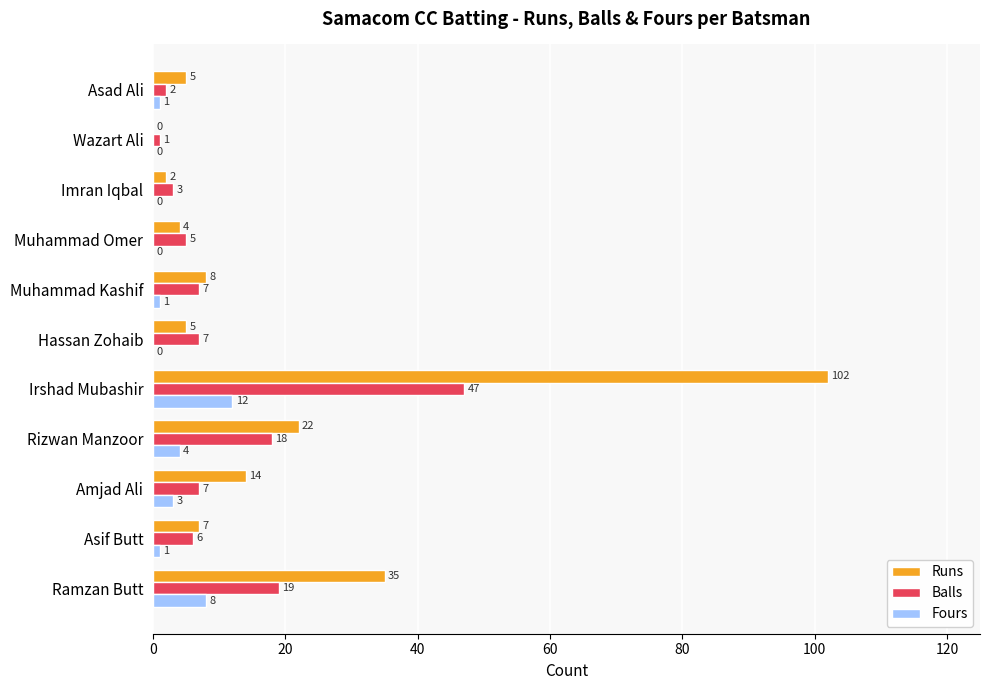

Which series changed the most between Irshad Mubashir and Wazart Ali?

Runs